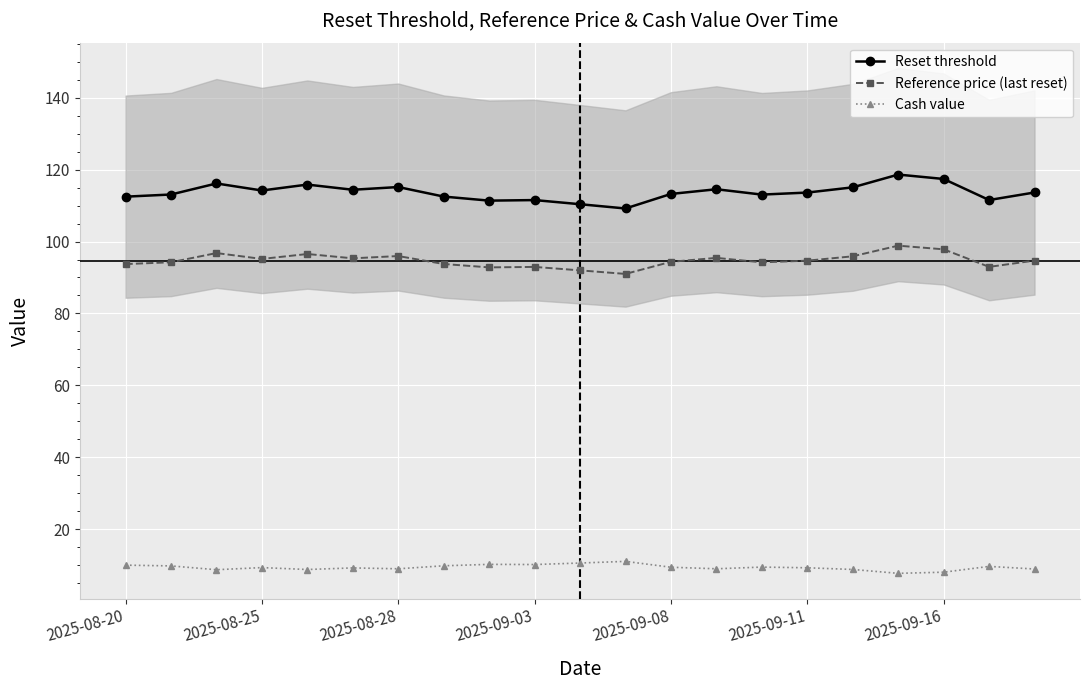

Which series has the largest total across all categories?

Reset threshold